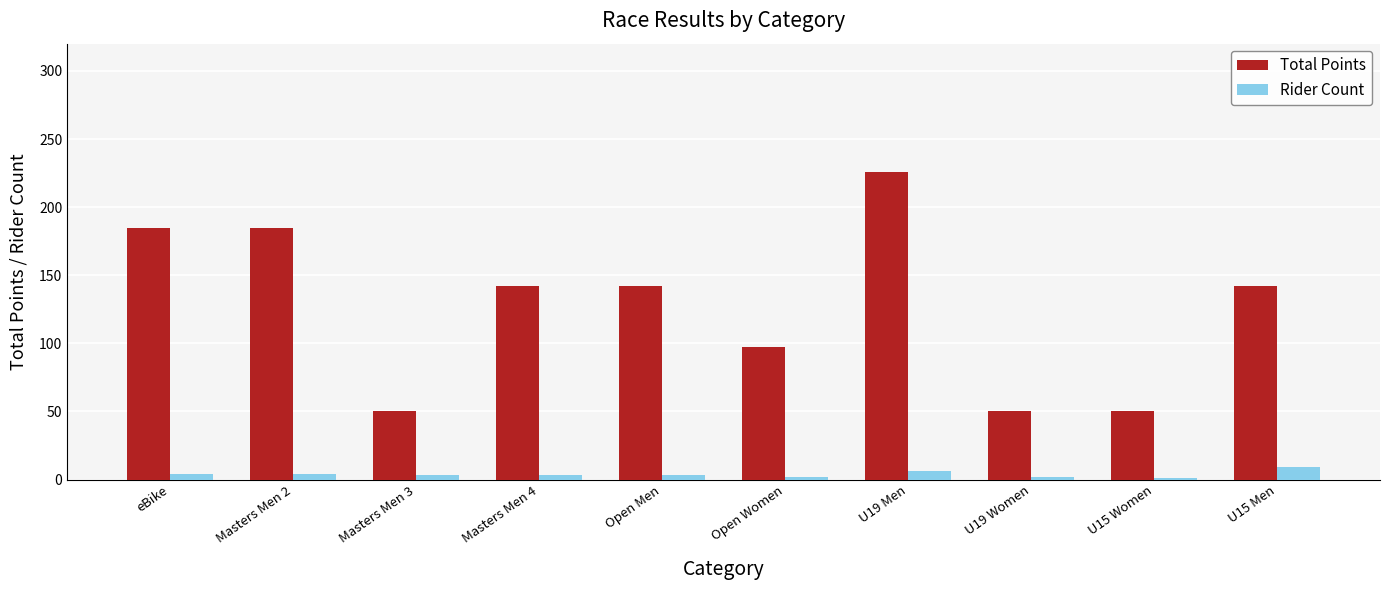

Which category has the highest value in the Total Points series?

U19 Men